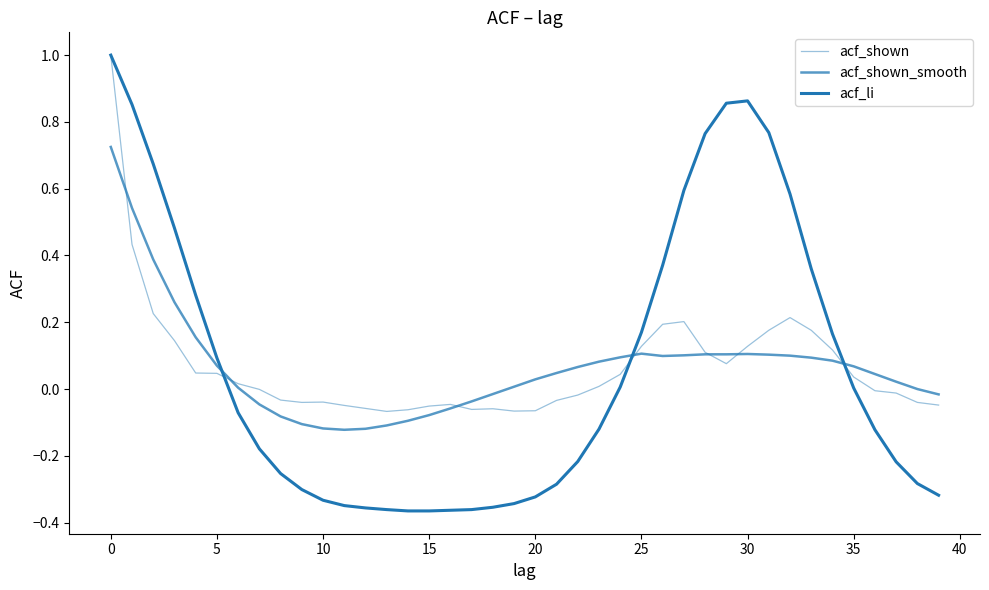

Does the chart display data point markers on the line(s)?

No